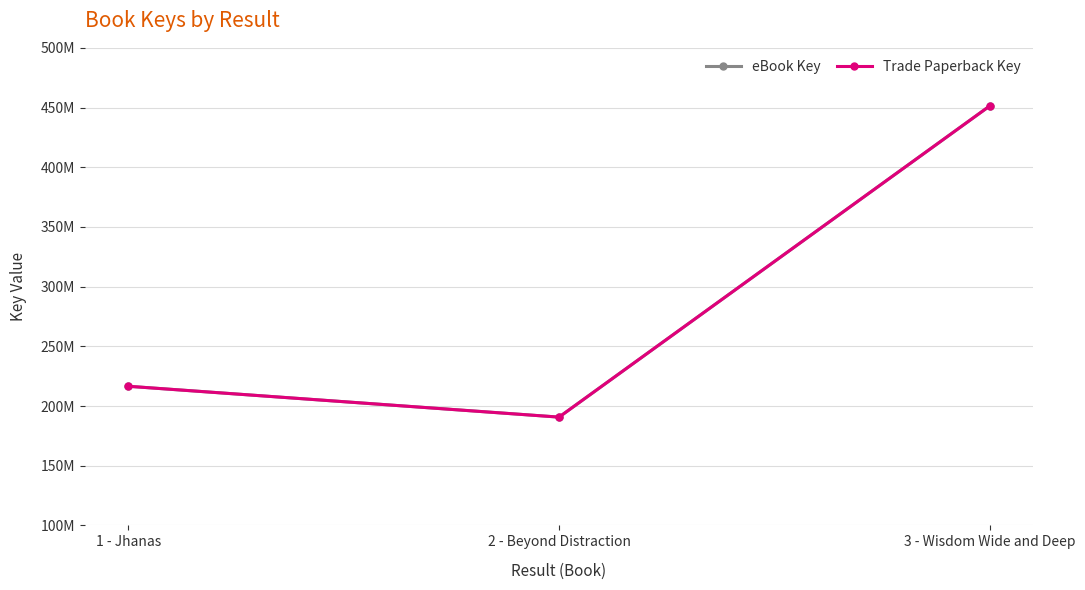

Is this an area chart (filled region under the line)?

No